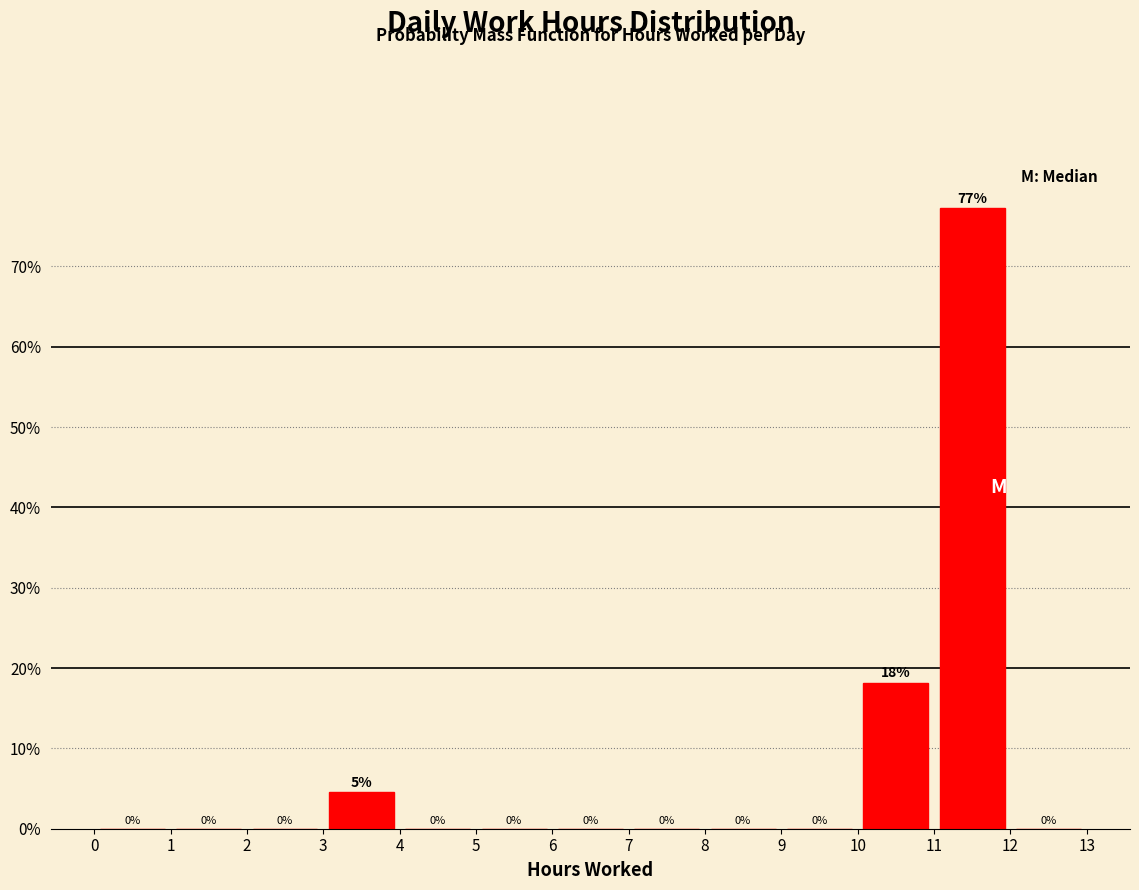

Which range on the x-axis has the tallest bar?

11 to 12